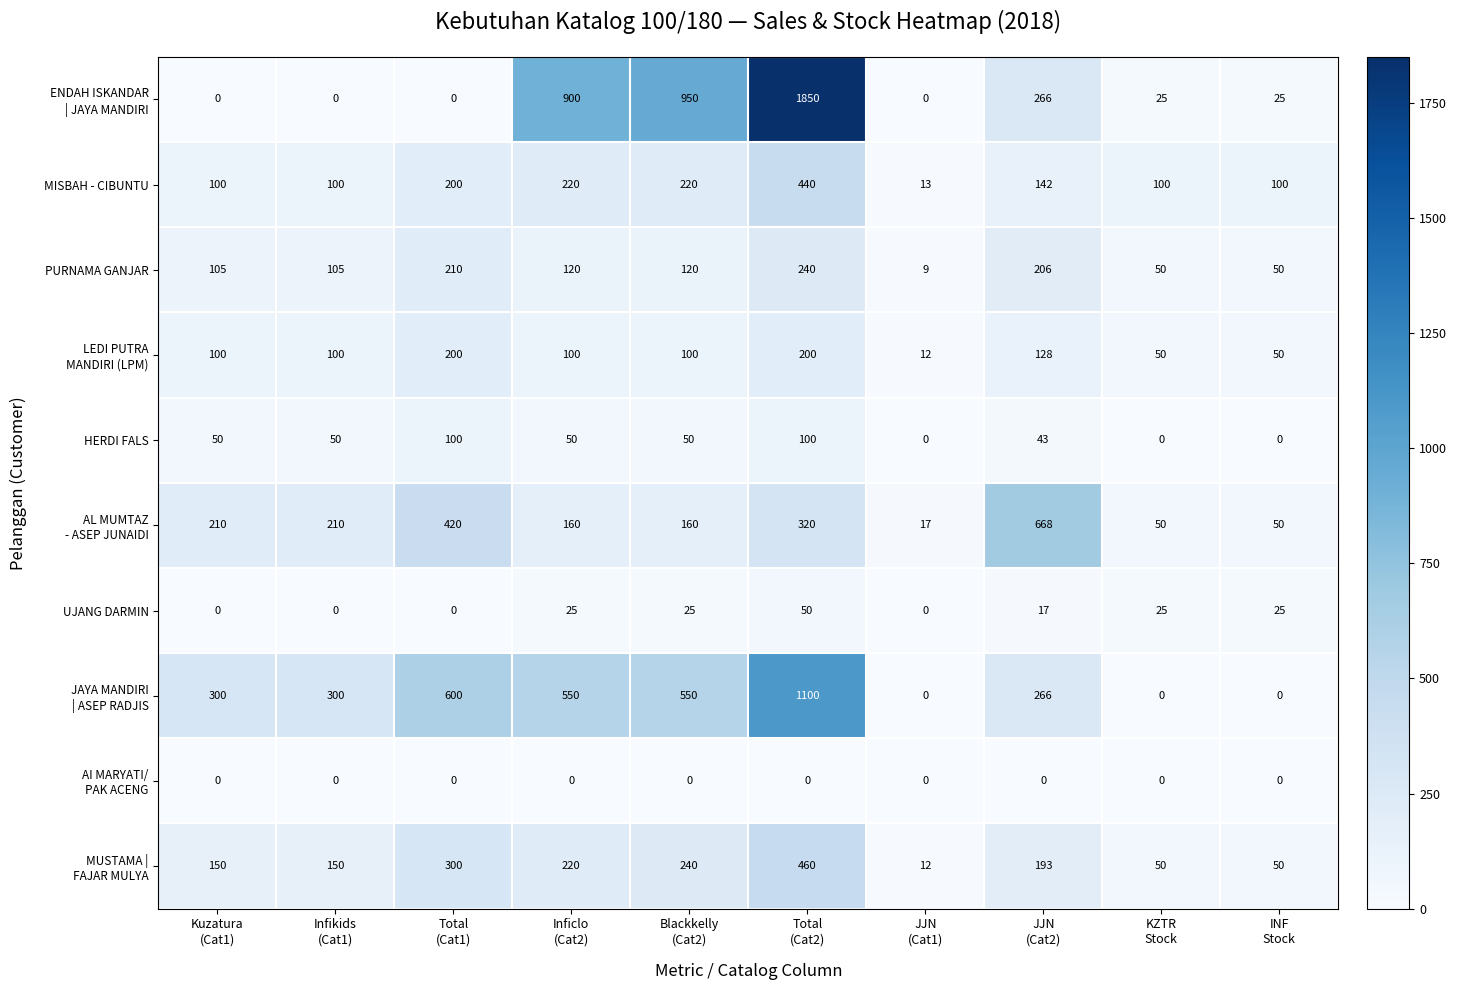

What is the minimum value for MISBAH - CIBUNTU?

13